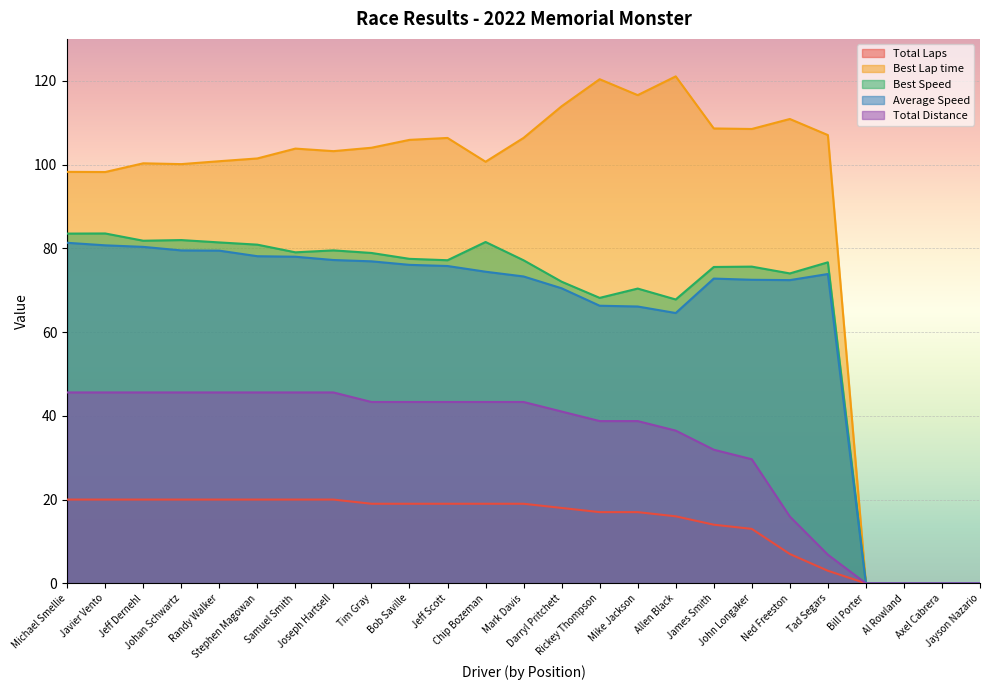

What is the sum of all Average Speed values?

1569.8